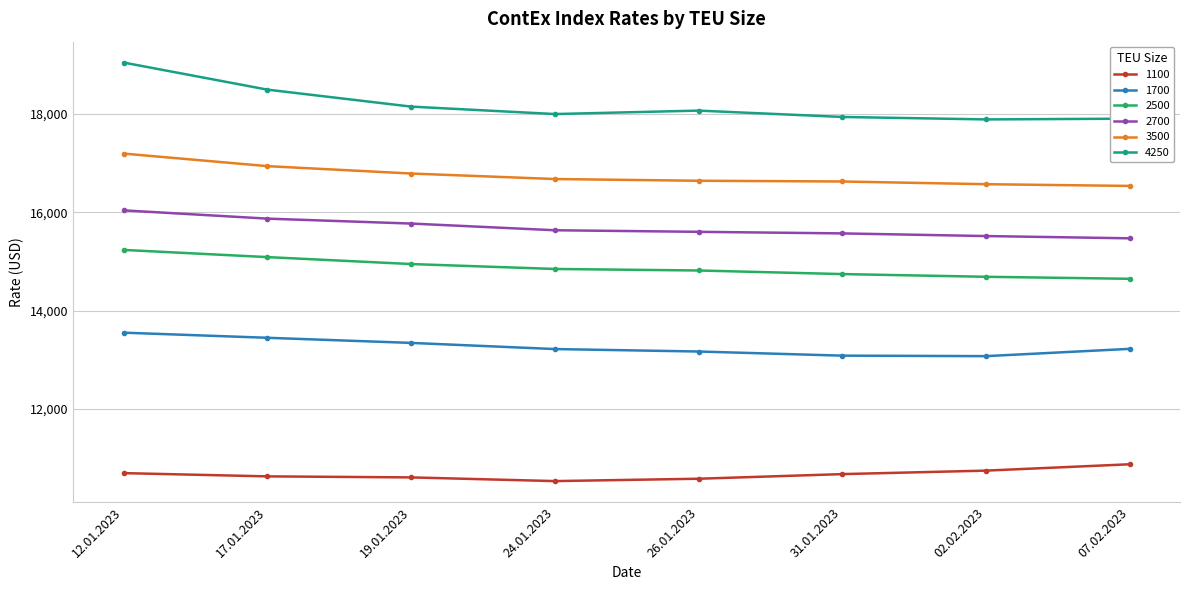

The value of 1700 at 26.01.2023 is 6206. True or false?

False